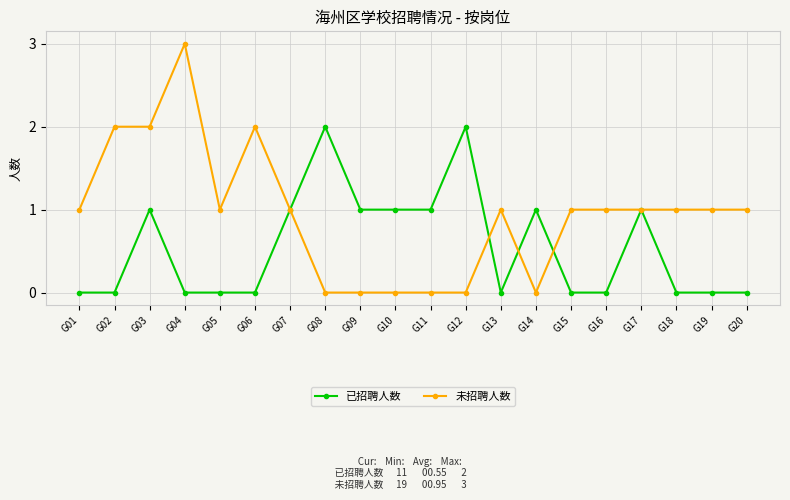

How many lines are shown in the chart?

2